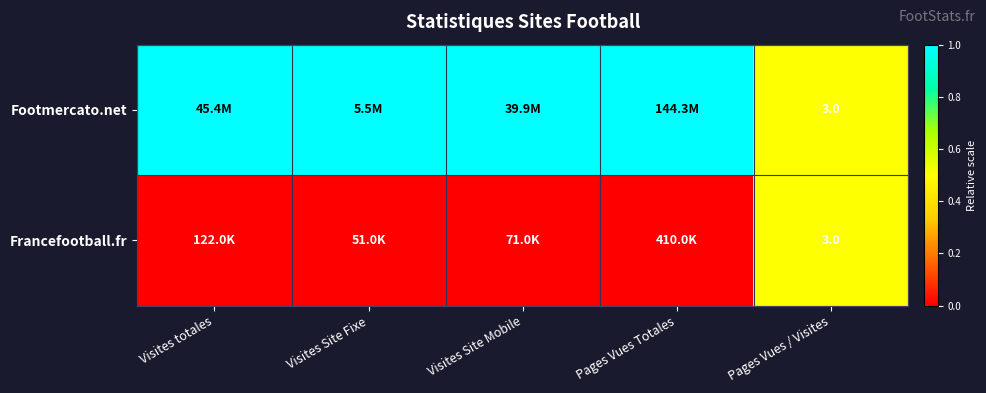

The value of Footmercato.net at Pages Vues / Visites is 4. True or false?

False